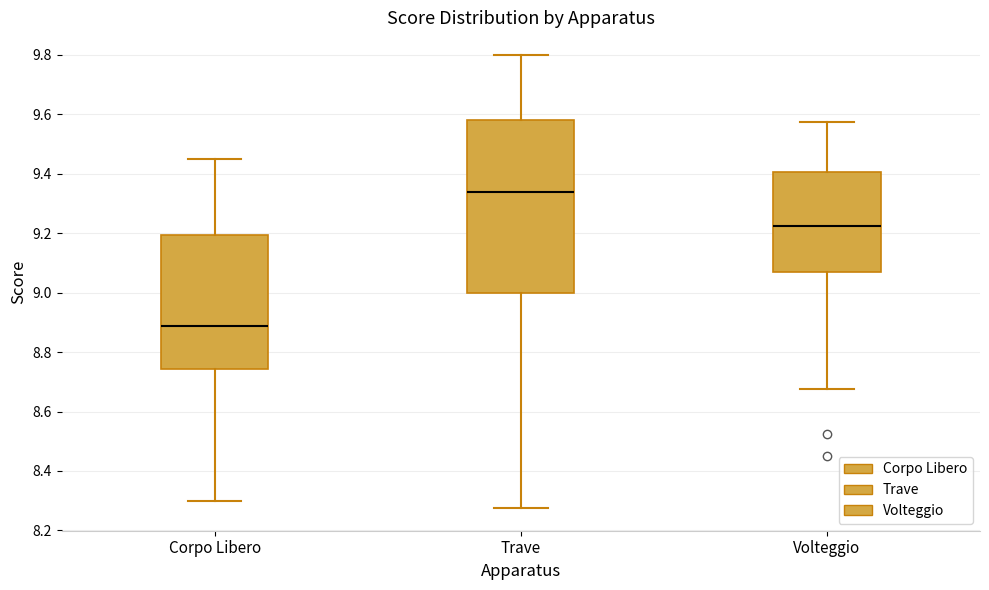

Reading left to right, transcribe this box plot: for each box, give where its median line is, the range the box spans, and where its two whiskers end, as read against the y-axis. The values are not printed on the chart, so give them approximately, as read against the axis.

Corpo Libero: median 8.88, box 8.74 to 9.20, whiskers 8.30 to 9.46
Trave: median 9.34, box 9.00 to 9.58, whiskers 8.28 to 9.80
Volteggio: median 9.22, box 9.06 to 9.40, whiskers 8.68 to 9.58